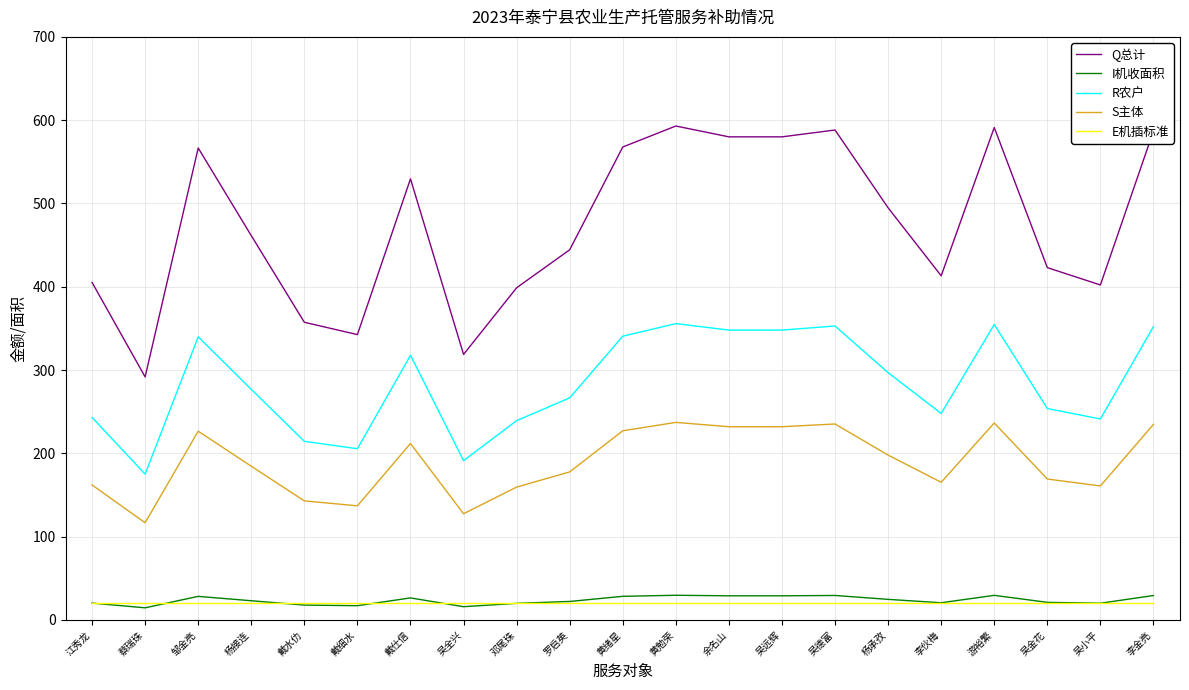

True or false: R农户 and E机插标准 intersect in this chart.

False